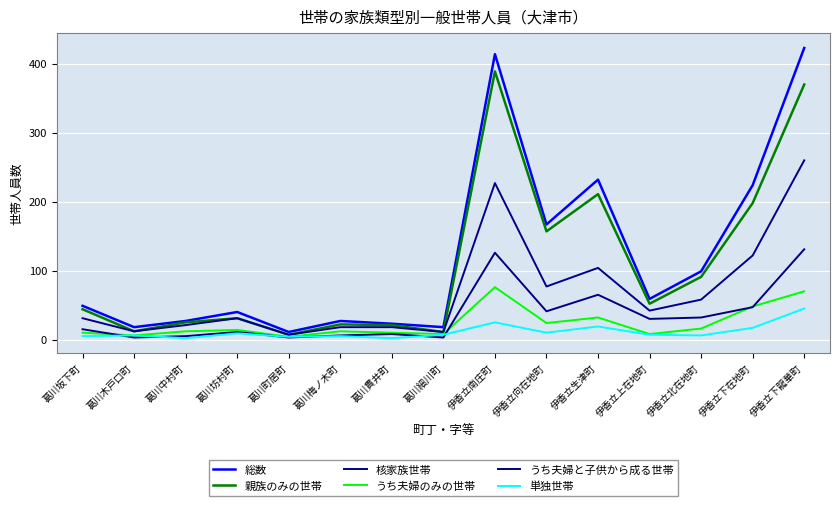

How many lines are shown in the chart?

6